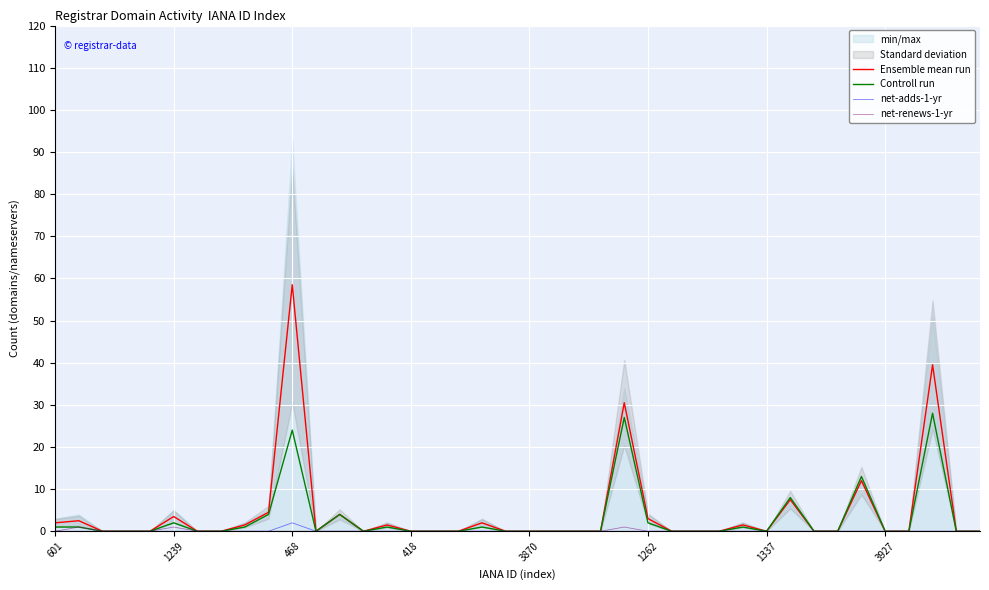

The value of net-adds-1-yr at 1262 is 0.0. True or false?

True